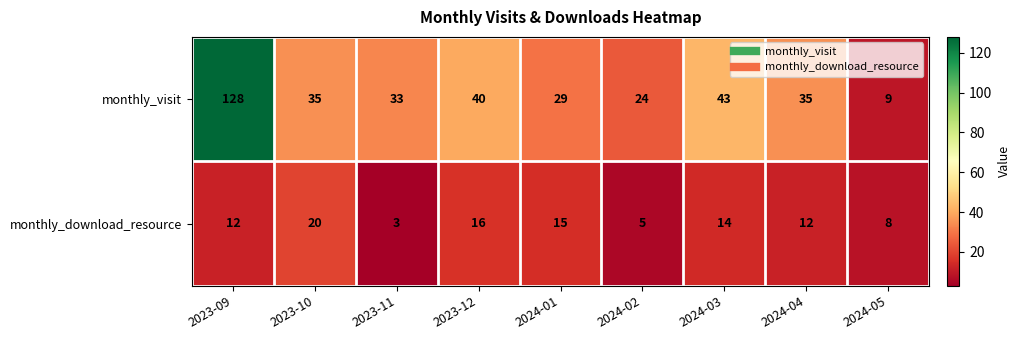

What is the difference between the monthly_download_resource values at 2024-03 and 2024-05?

6